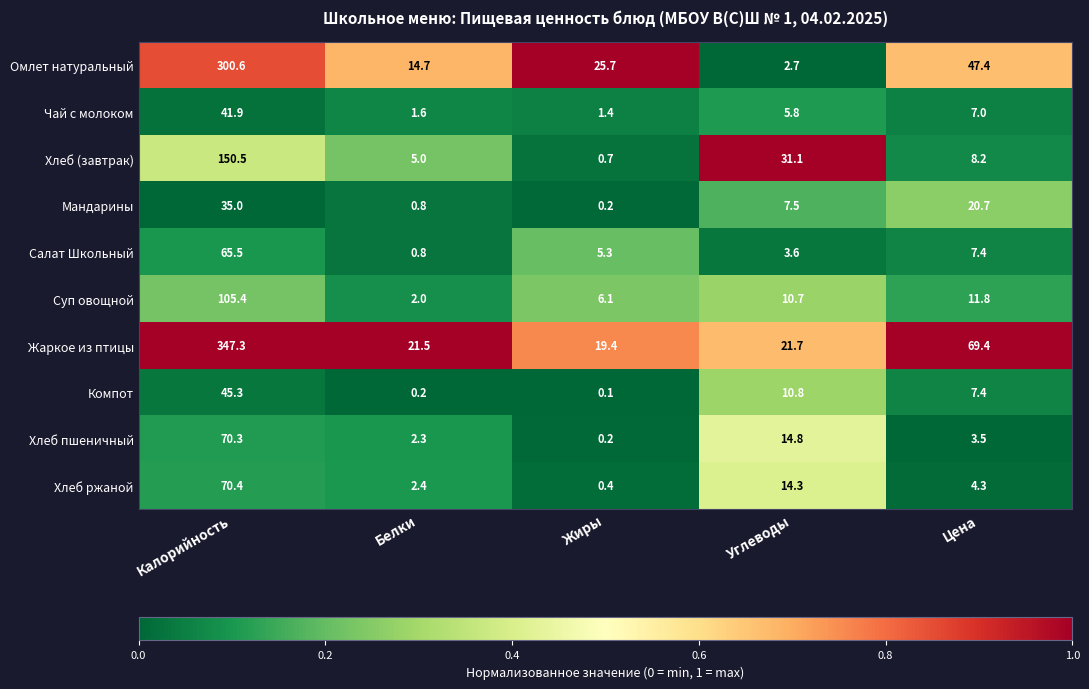

Is it true that Чай с молоком equals 1.4 at Жиры?

True